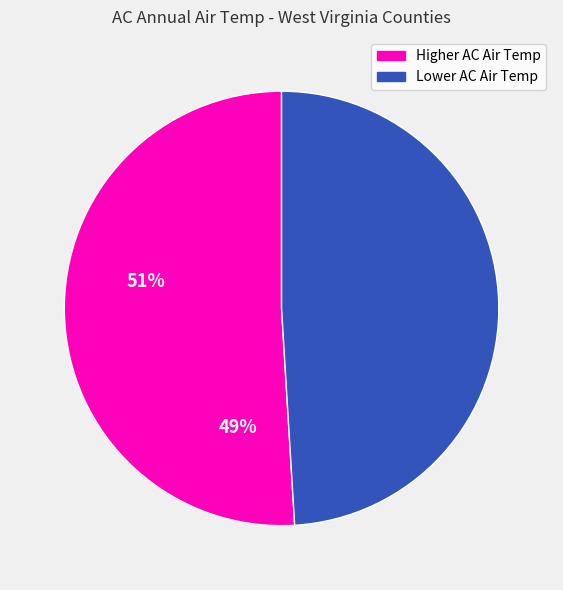

Is there any slice that represents more than half of the pie?

Yes